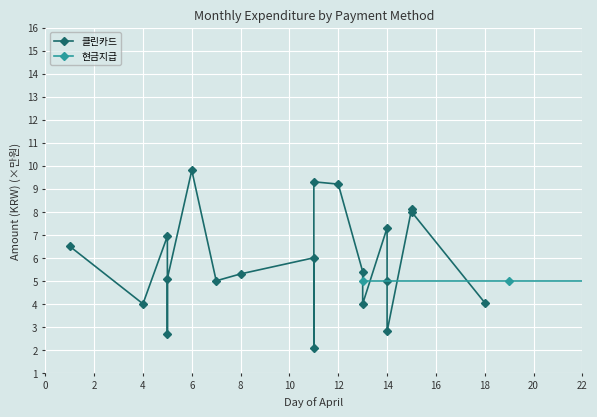

The chart shows a value of 1.8 at 4. True or false?

False